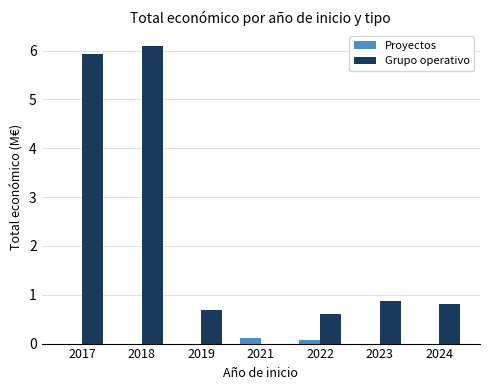

Reading right to left, extract all data points from this chart.

Proyectos: 2024=0.0	2023=0.0	2022=0.1	2021=0.1	2019=0.0	2018=0.0	2017=0.0
Grupo operativo: 2024=0.8	2023=0.9	2022=0.6	2021=0.0	2019=0.7	2018=6.1	2017=5.9